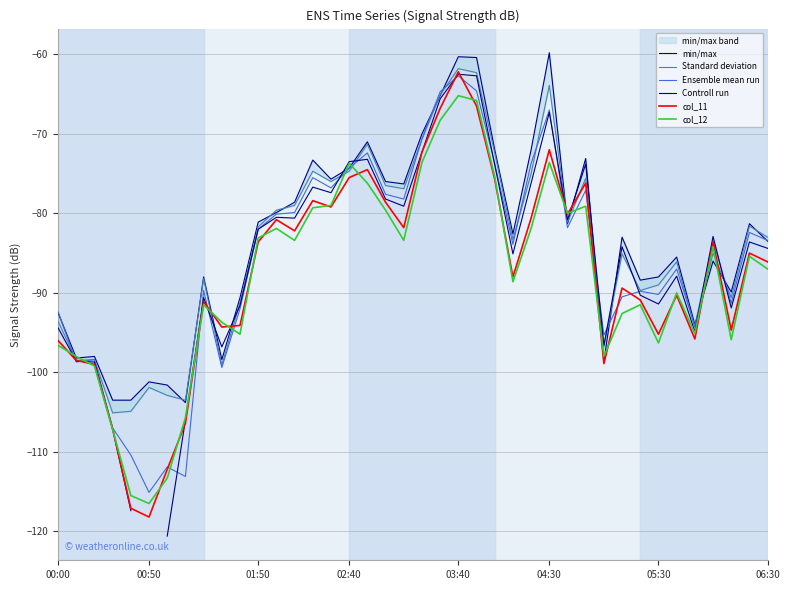

What is the lowest value of the col_11 series?

-118.2